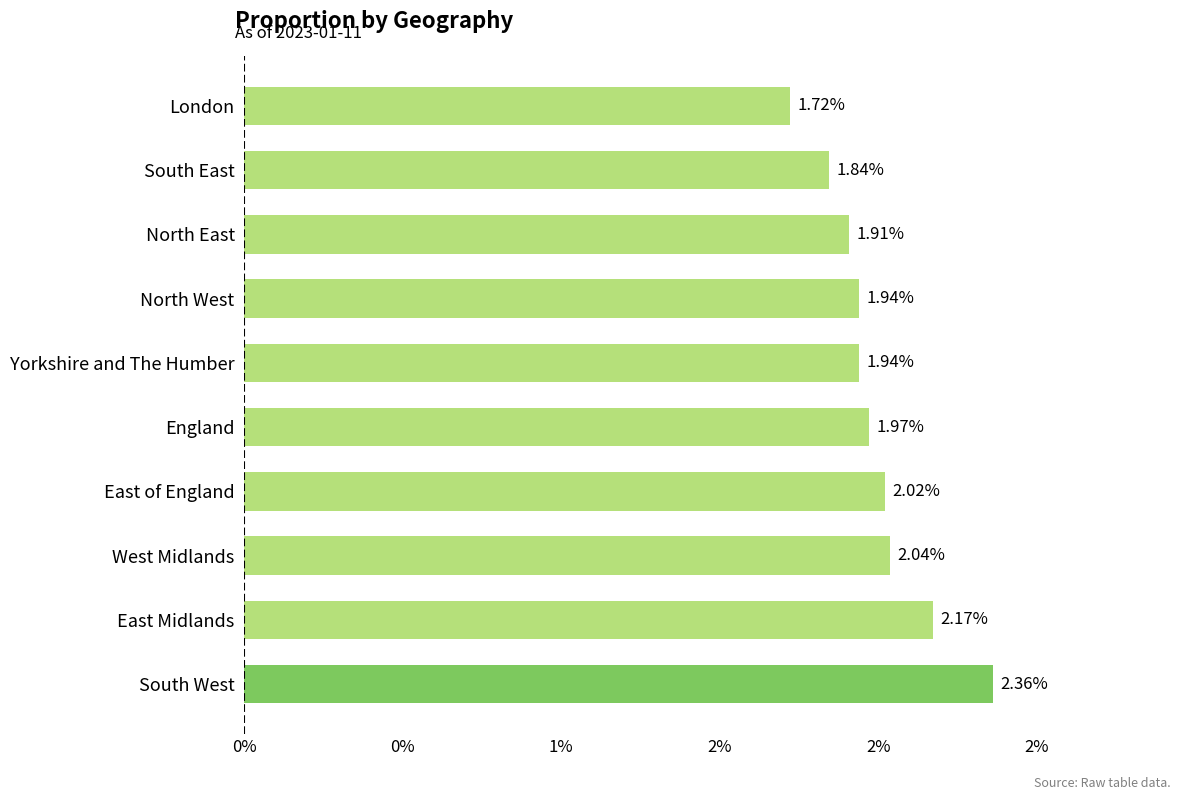

Are the bars horizontal?

Yes